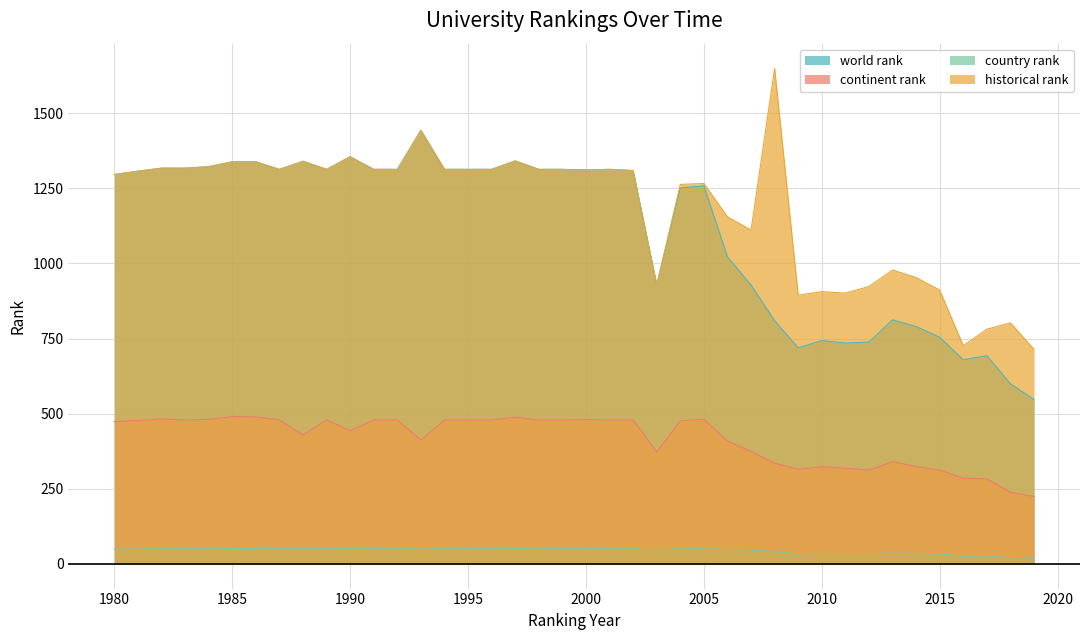

What is the approximate value of historical rank at 1993?

1443